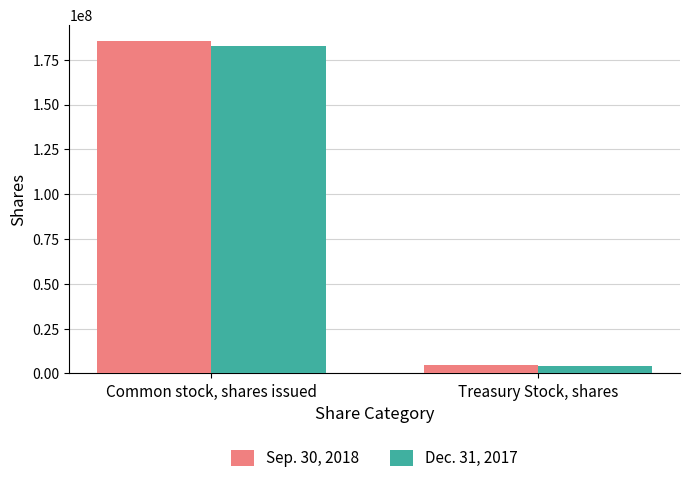

How many groups of bars are there?

2